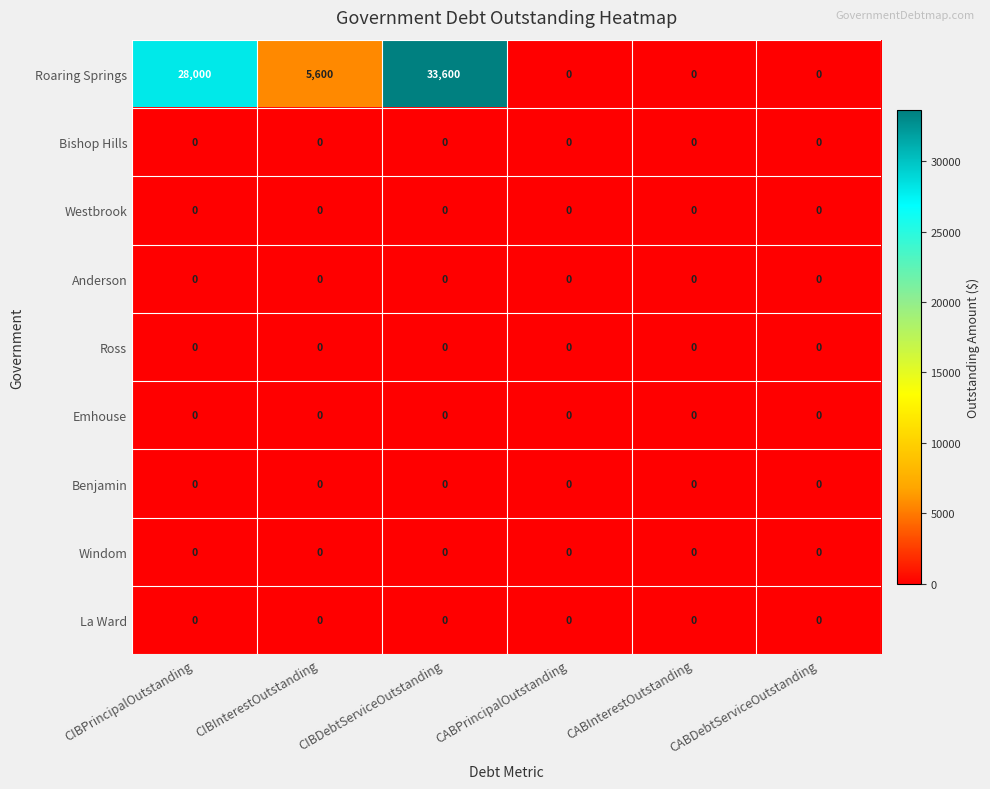

What is the average value of the Roaring Springs series?

11200